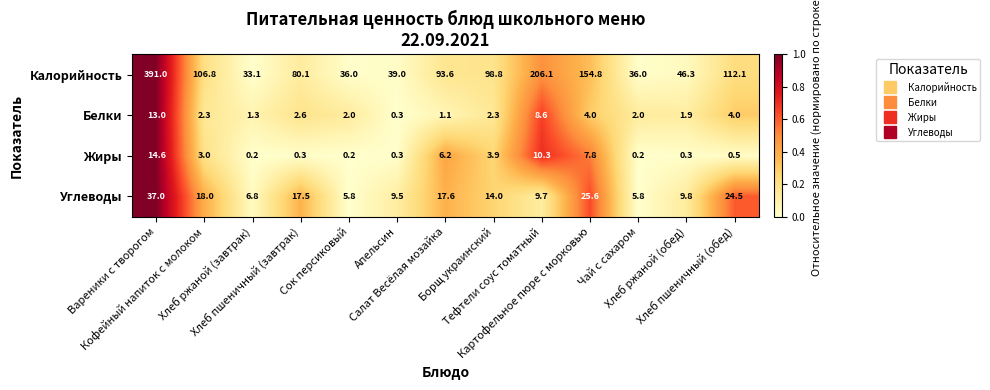

What is the highest value of the Углеводы series?

37.0